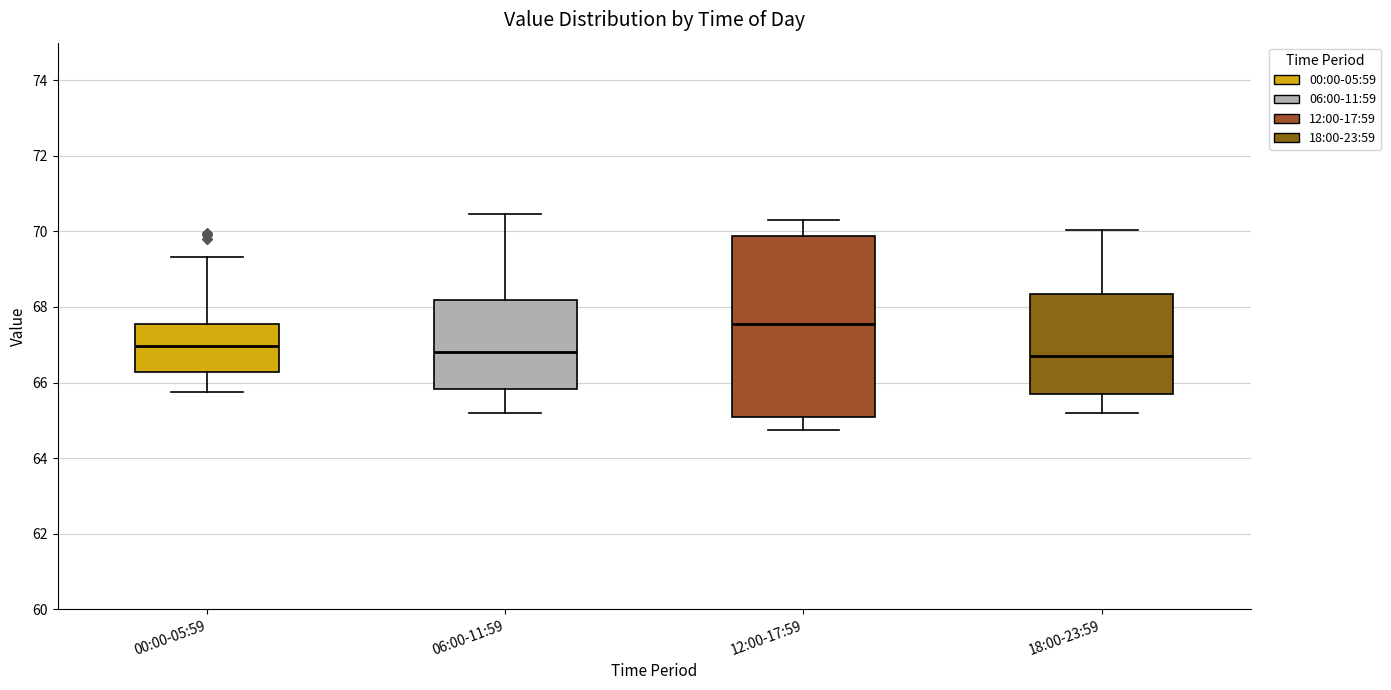

Where is the upper edge of the box for 00:00-05:59 on the y-axis? The values are not printed on the chart, so give them approximately, as read against the axis.

67.6